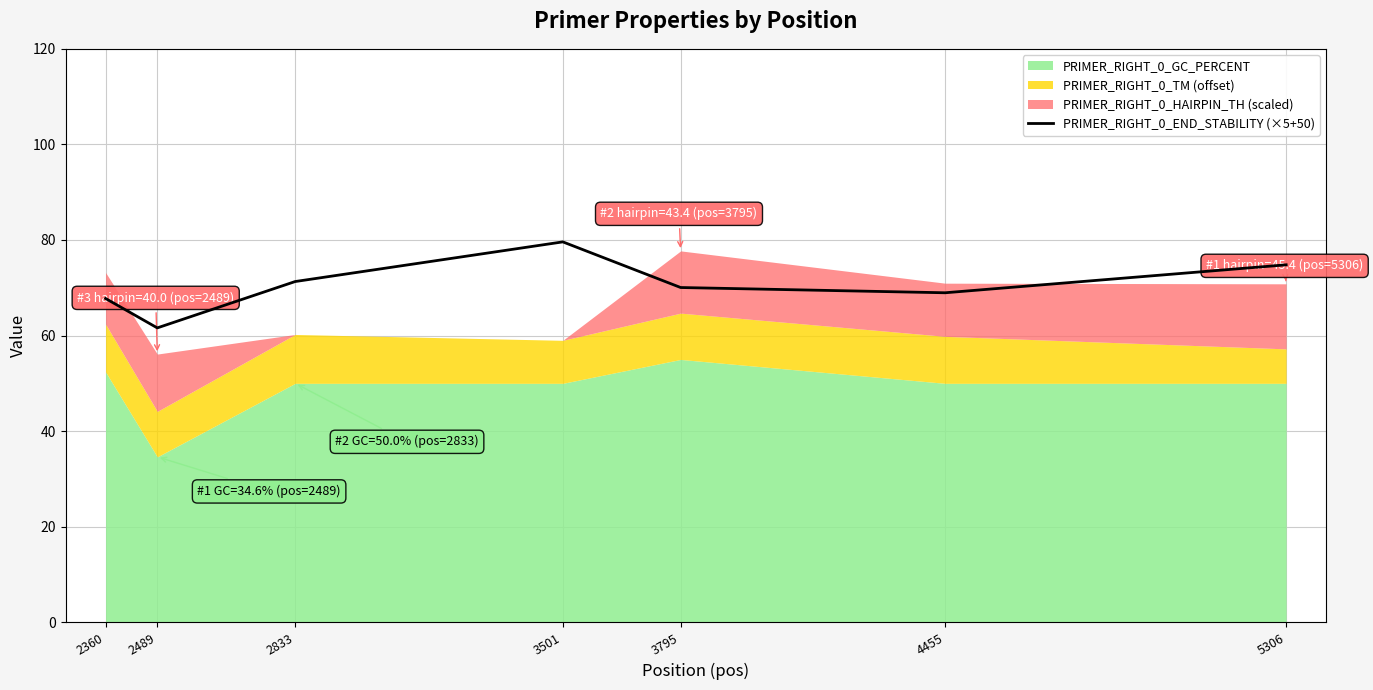

How many lines are shown in the chart?

1